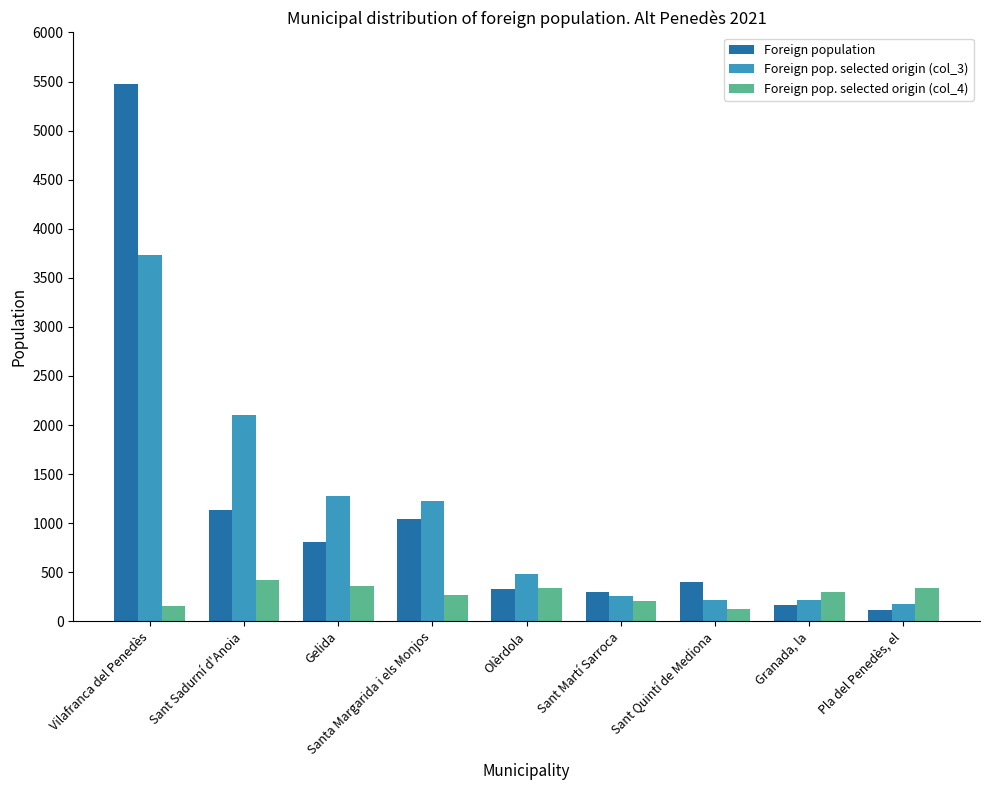

What is the greatest value displayed?

5476